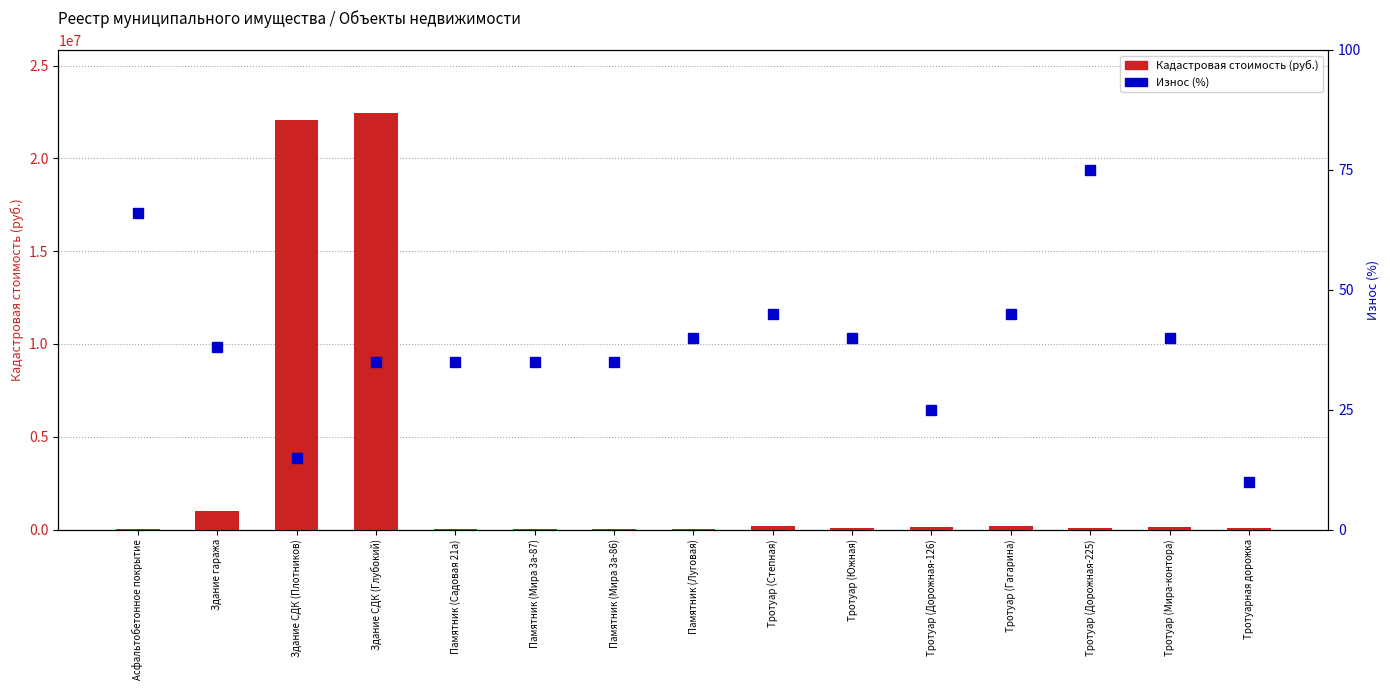

What is the spread (max minus min) of values at Здание СДК (Плотников)?

22050734.6